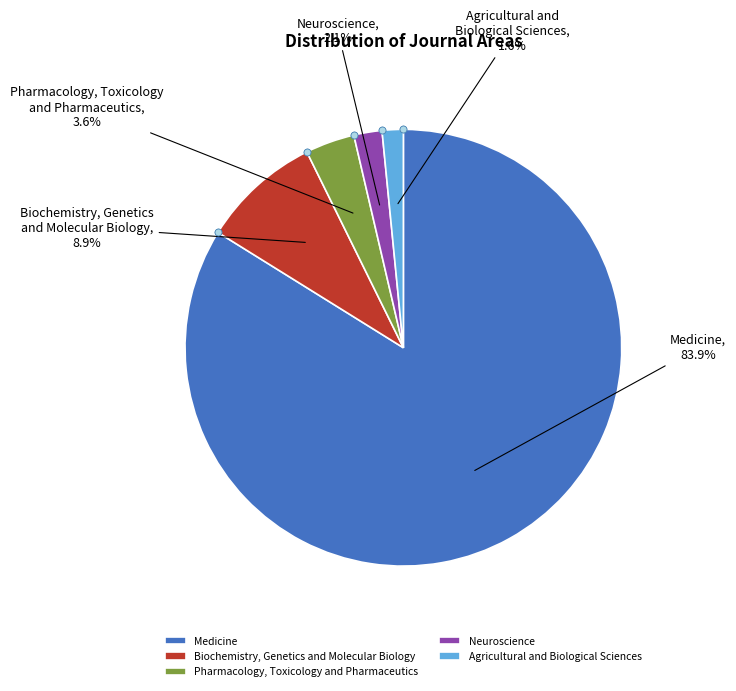

To the nearest percent, what percentage of the pie is Biochemistry, Genetics and Molecular Biology?

9%